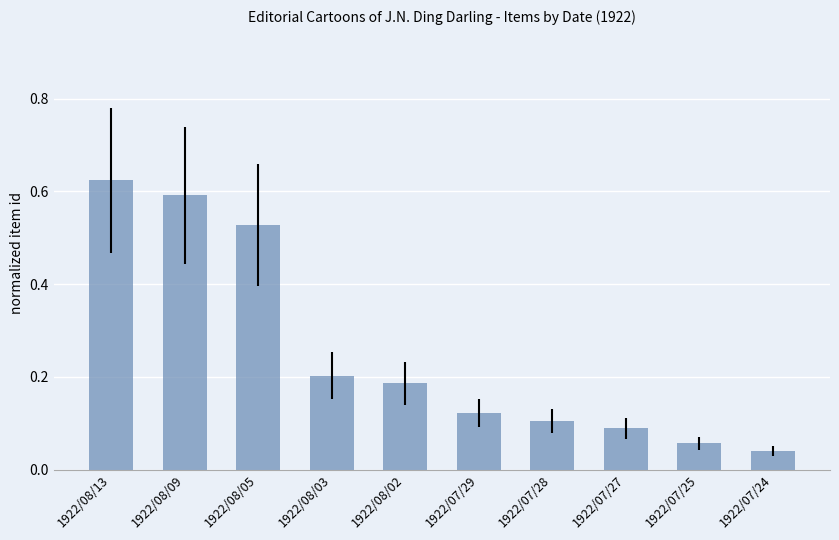

What is the label of the 4th bar from the right?

1922/07/28